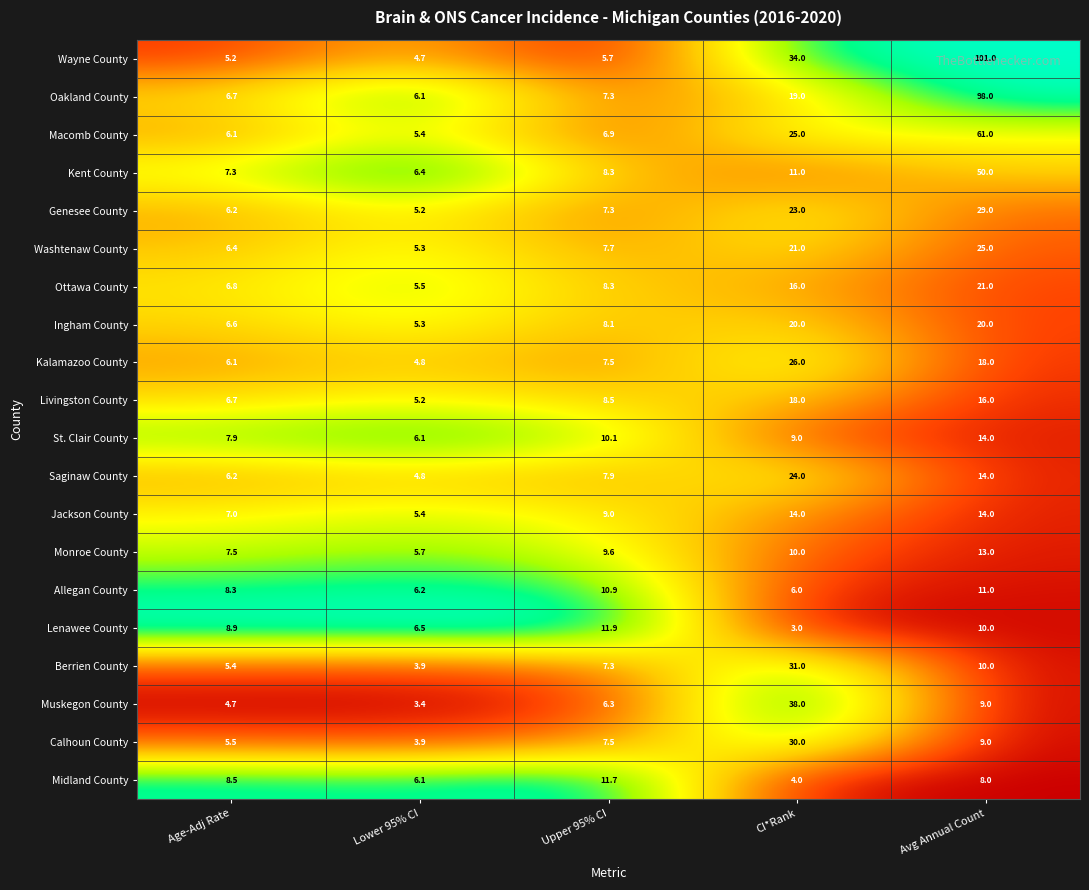

Rank the categories by Berrien County value from highest to lowest.

CI*Rank, Avg Annual Count, Upper 95% CI, Age-Adj Rate, Lower 95% CI